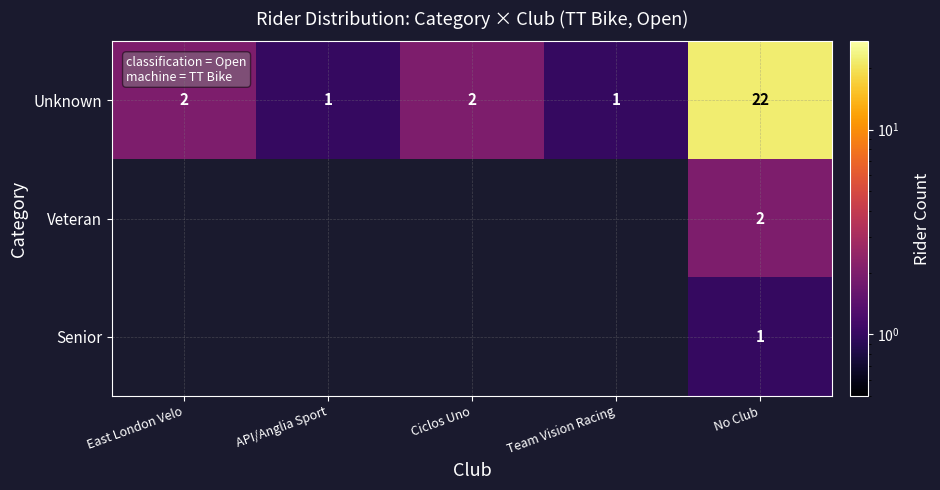

What is the sum of the Unknown values at Ciclos Uno and East London Velo?

4